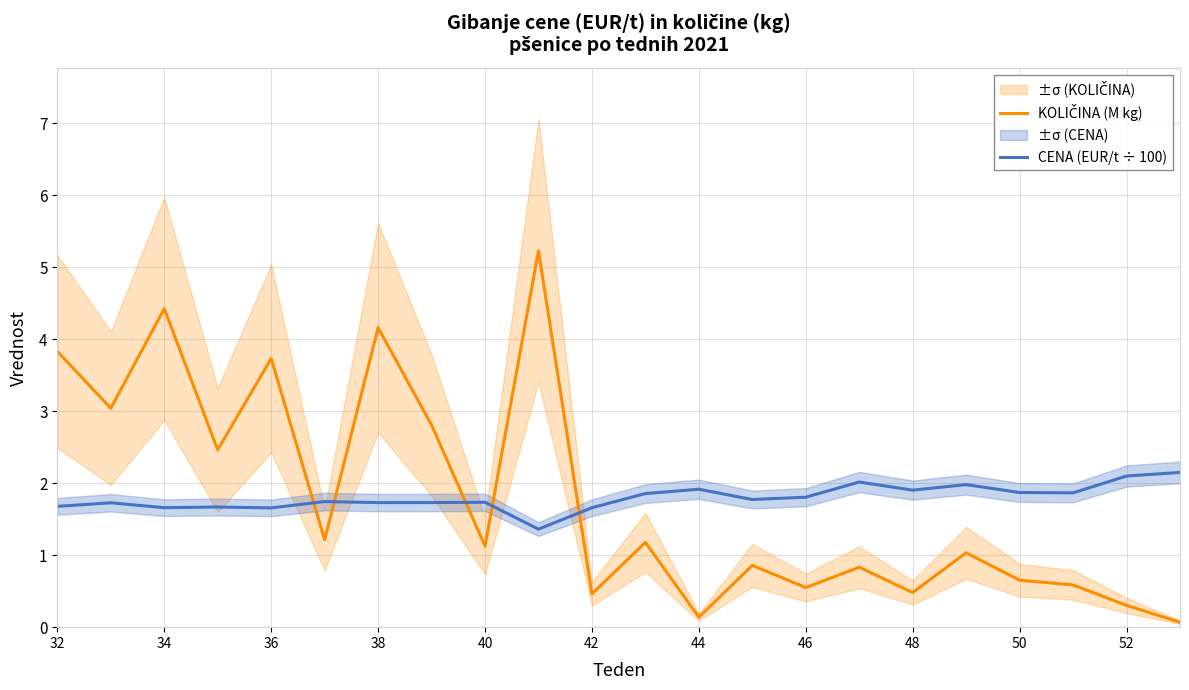

At which label does KOLIČINA (M kg) first exceed 1?

32